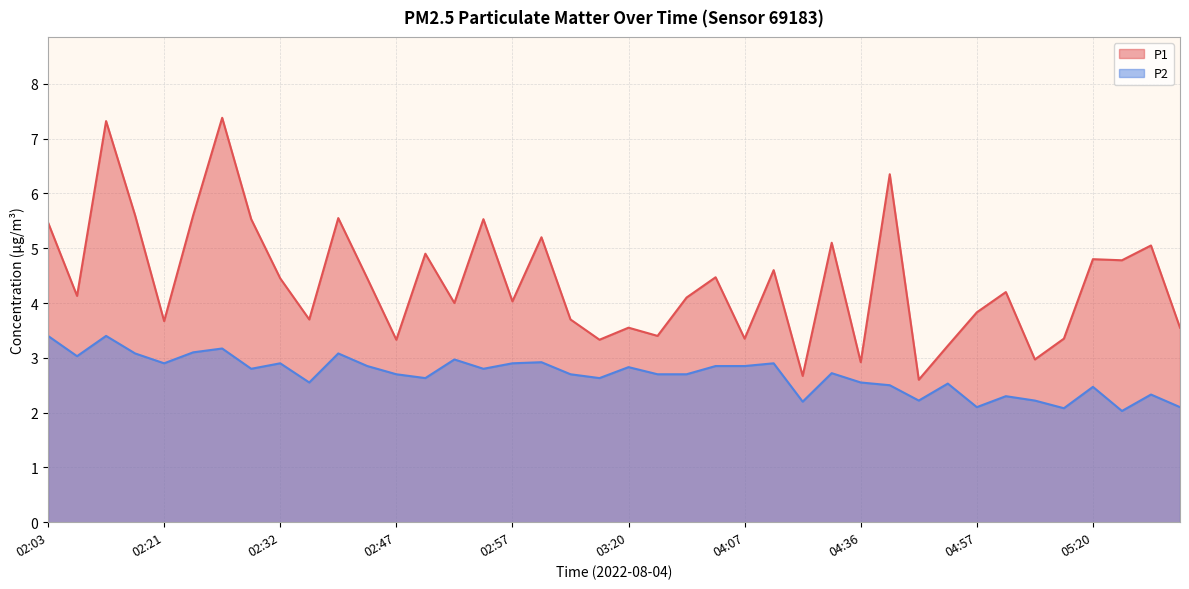

Reading left to right, transcribe all the data shown in this chart.

P1: 5.5	4.1	7.3	5.6	3.7	5.6	7.4	5.5	4.5	3.7	5.5	4.5	3.3	4.9	4.0	5.5	4.0	5.2	3.7	3.3	3.5	3.4	4.1	4.5	3.4	4.6	2.7	5.1	2.9	6.3	2.6	3.2	3.8	4.2	3.0	3.4	4.8	4.8	5.0	3.5
P2: 3.4	3.0	3.4	3.1	2.9	3.1	3.2	2.8	2.9	2.5	3.1	2.9	2.7	2.6	3.0	2.8	2.9	2.9	2.7	2.6	2.8	2.7	2.7	2.9	2.9	2.9	2.2	2.7	2.5	2.5	2.2	2.5	2.1	2.3	2.2	2.1	2.5	2.0	2.3	2.1